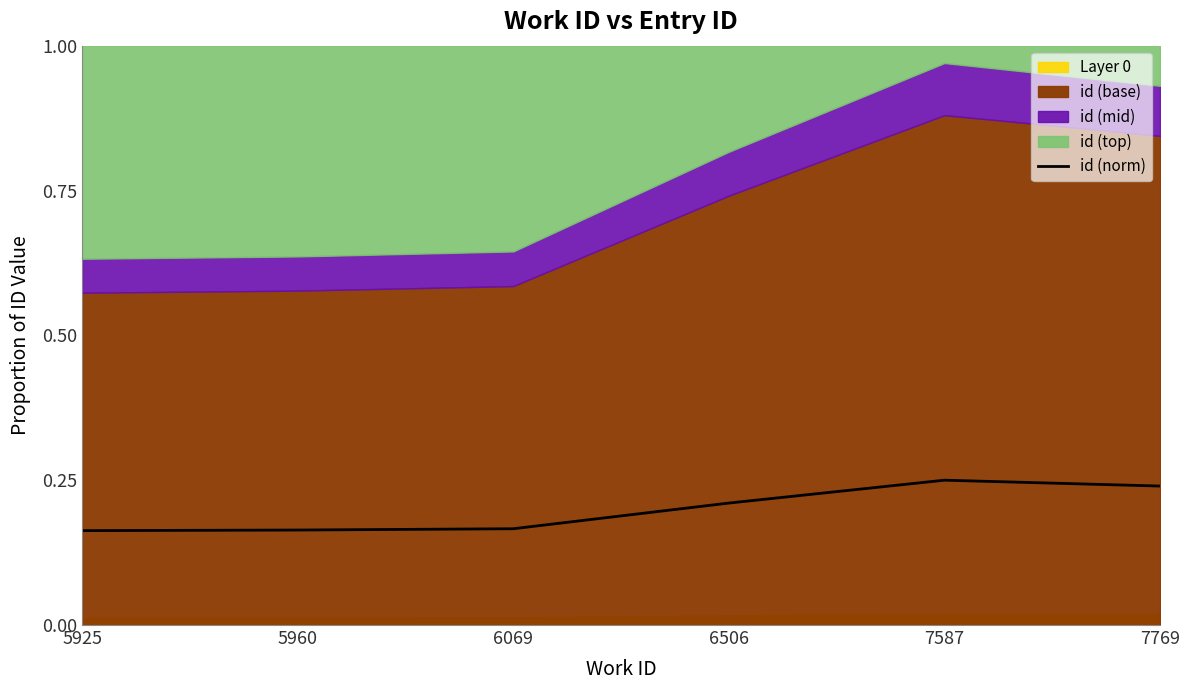

Is it true that id (norm) equals 0.1 at 6069?

False